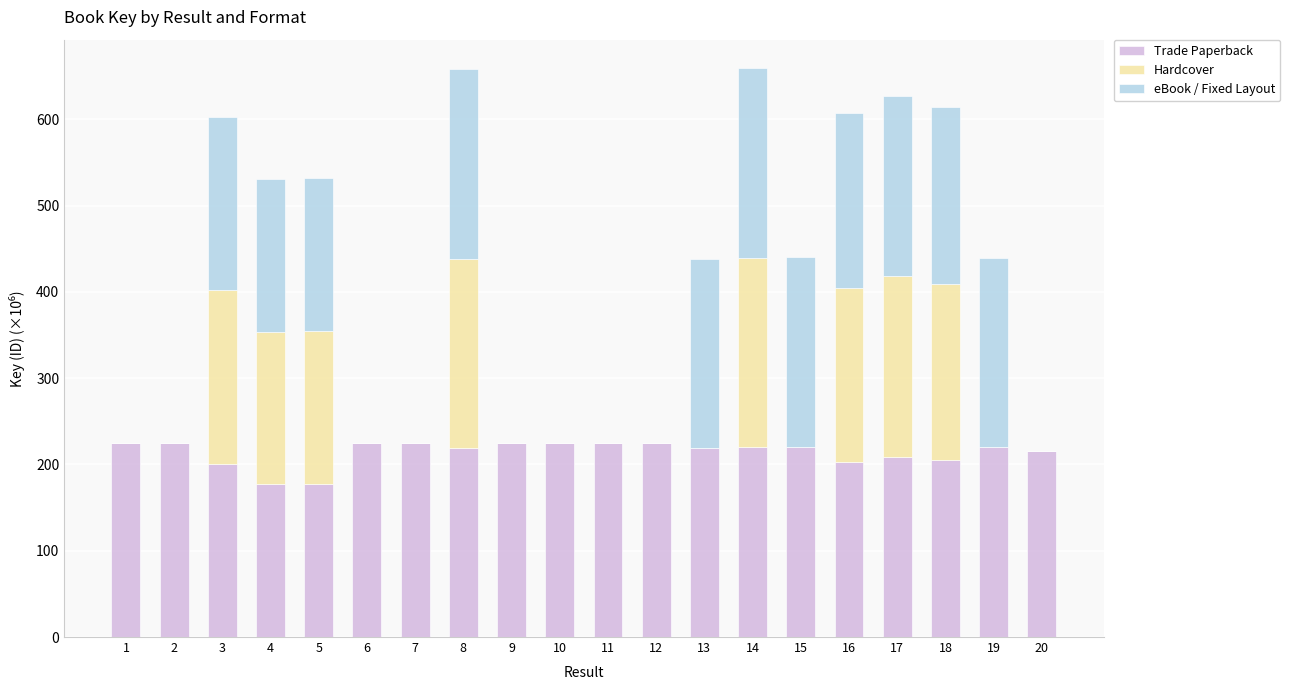

True or false: Trade Paperback has a value of 219.8 at 14.

True